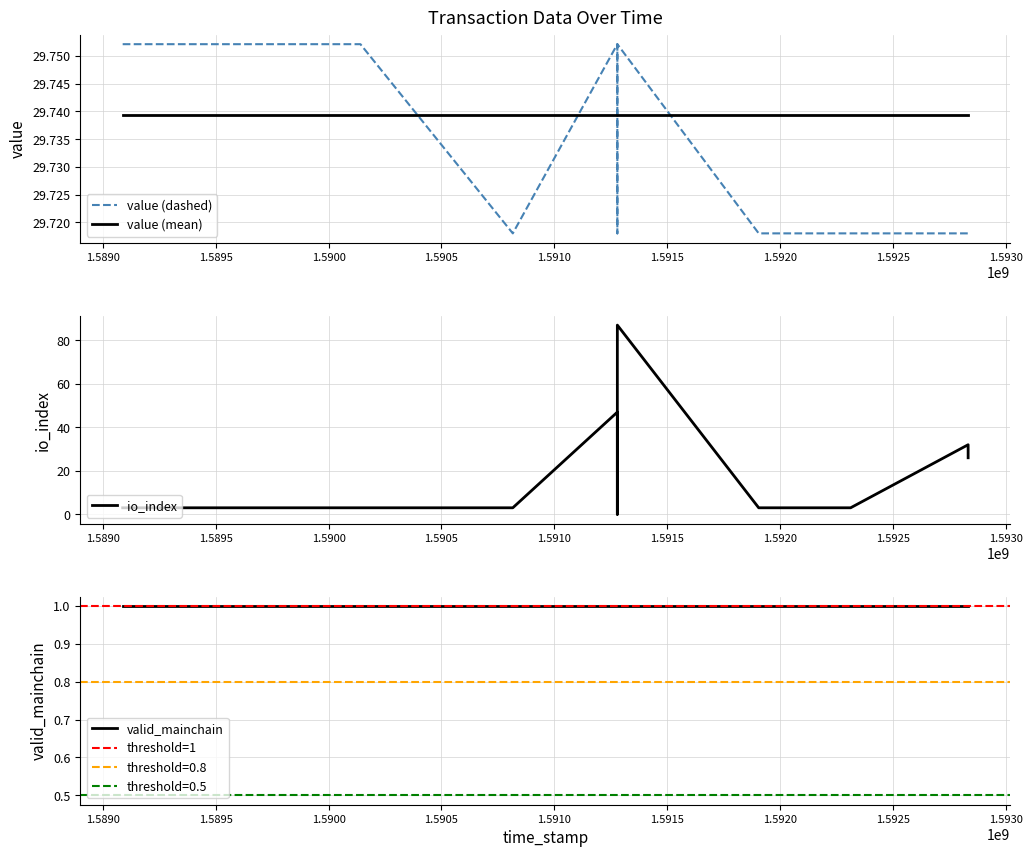

How many intersections are there between value and io_index?

6